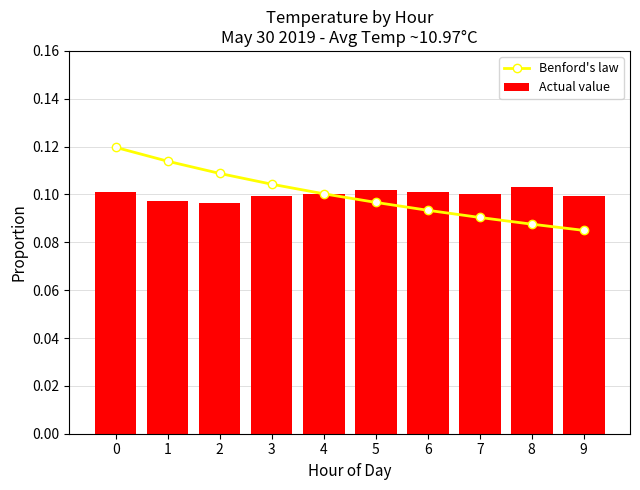

What is the sum of all Actual value values?

1.0